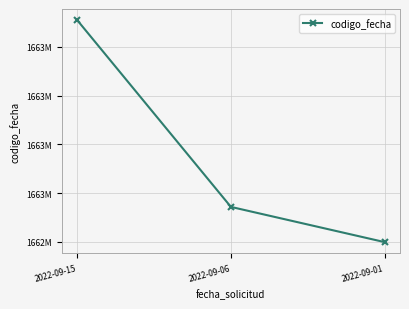

Reading left to right, extract all data points from this chart.

2022-09-15=1663310255	2022-09-06=1662543925	2022-09-01=1662399431